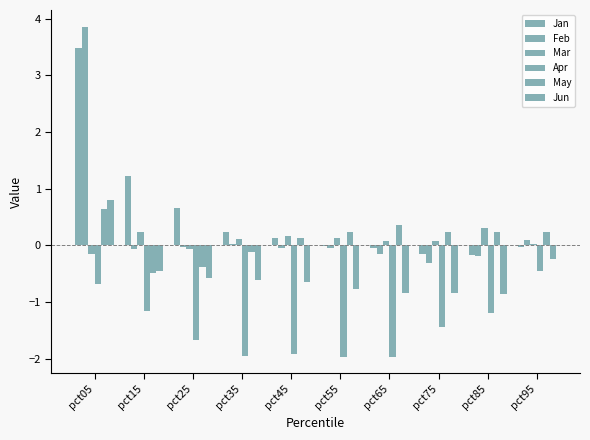

Between pct25 and pct65, which series saw the biggest shift?

May